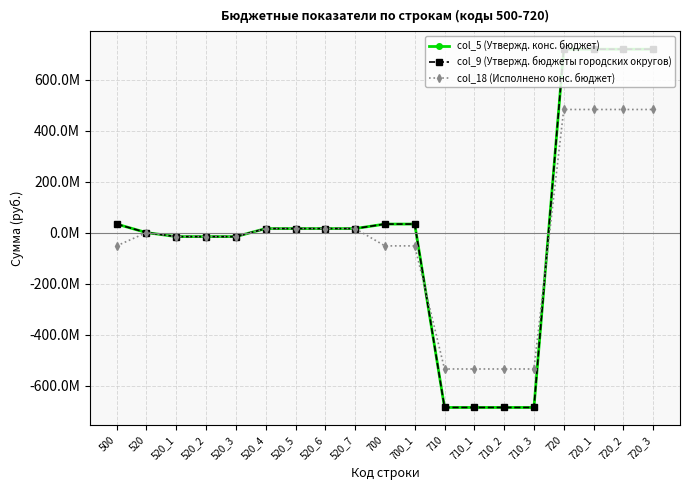

What is the difference between the maximum and minimum values in the col_5 (Утвержд. конс. бюджет) series?

1405272132.9